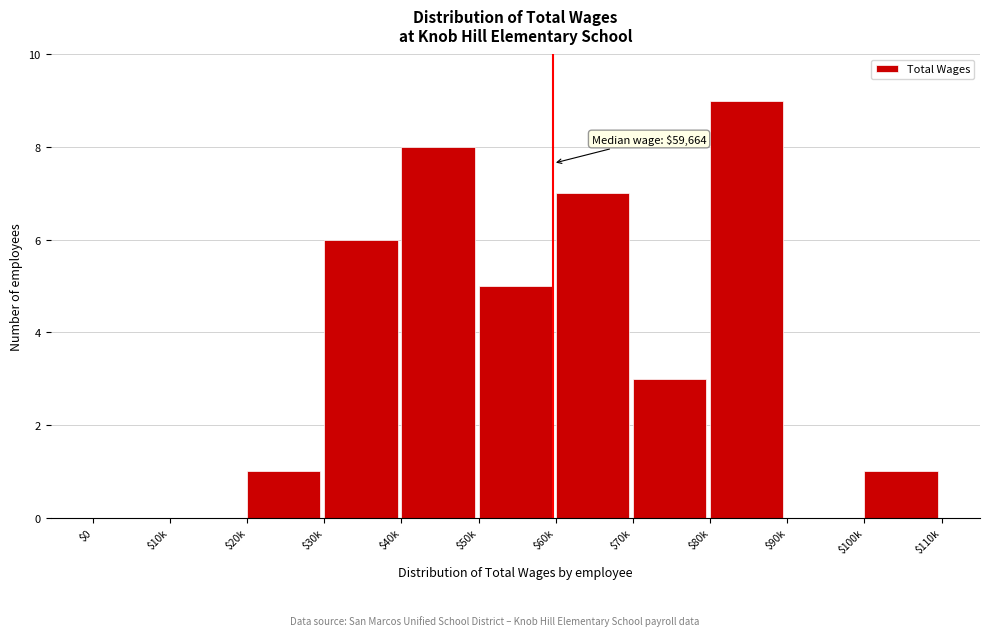

What is the approximate value at $80k?

9